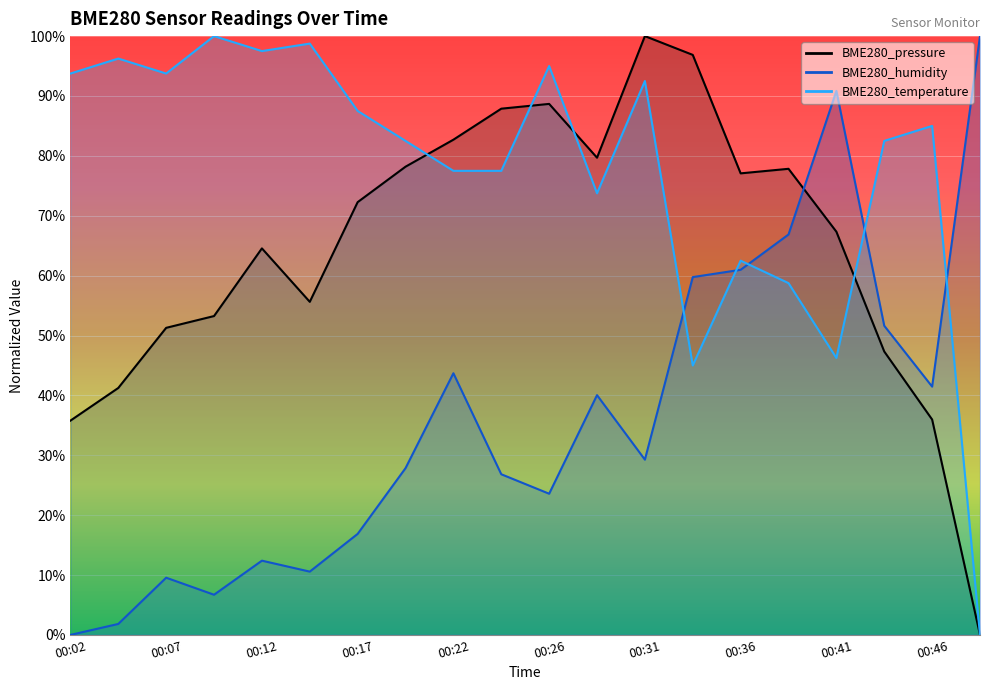

The BME280_pressure series shows 36.0 at 00:46. True or false?

True